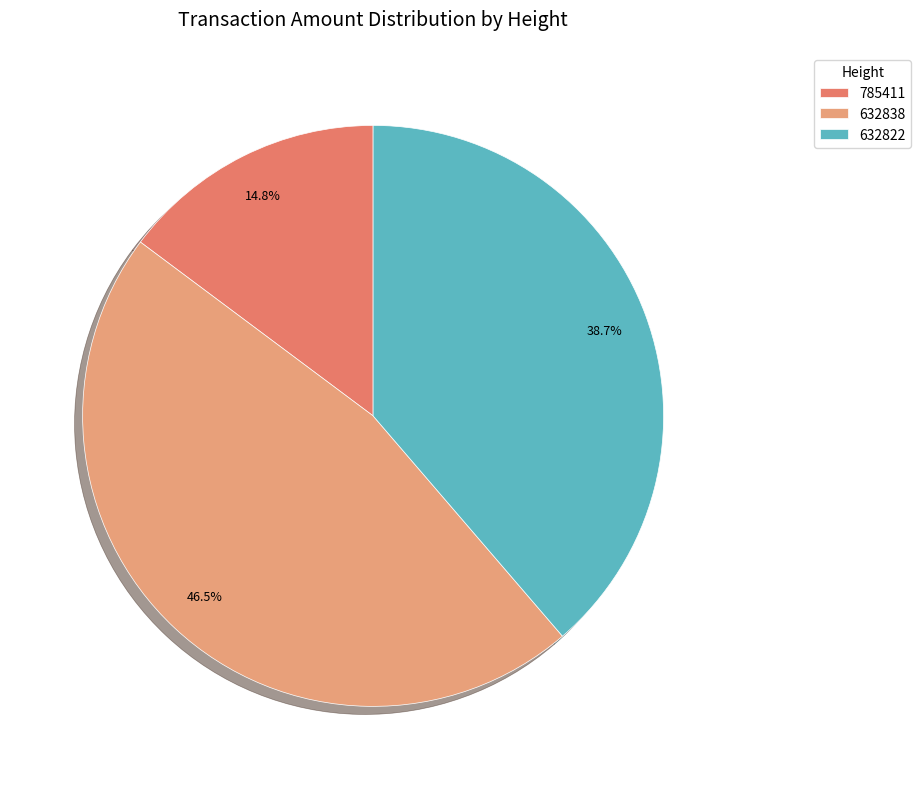

To the nearest percent, what is the combined percentage of 632838 and 785411?

61%